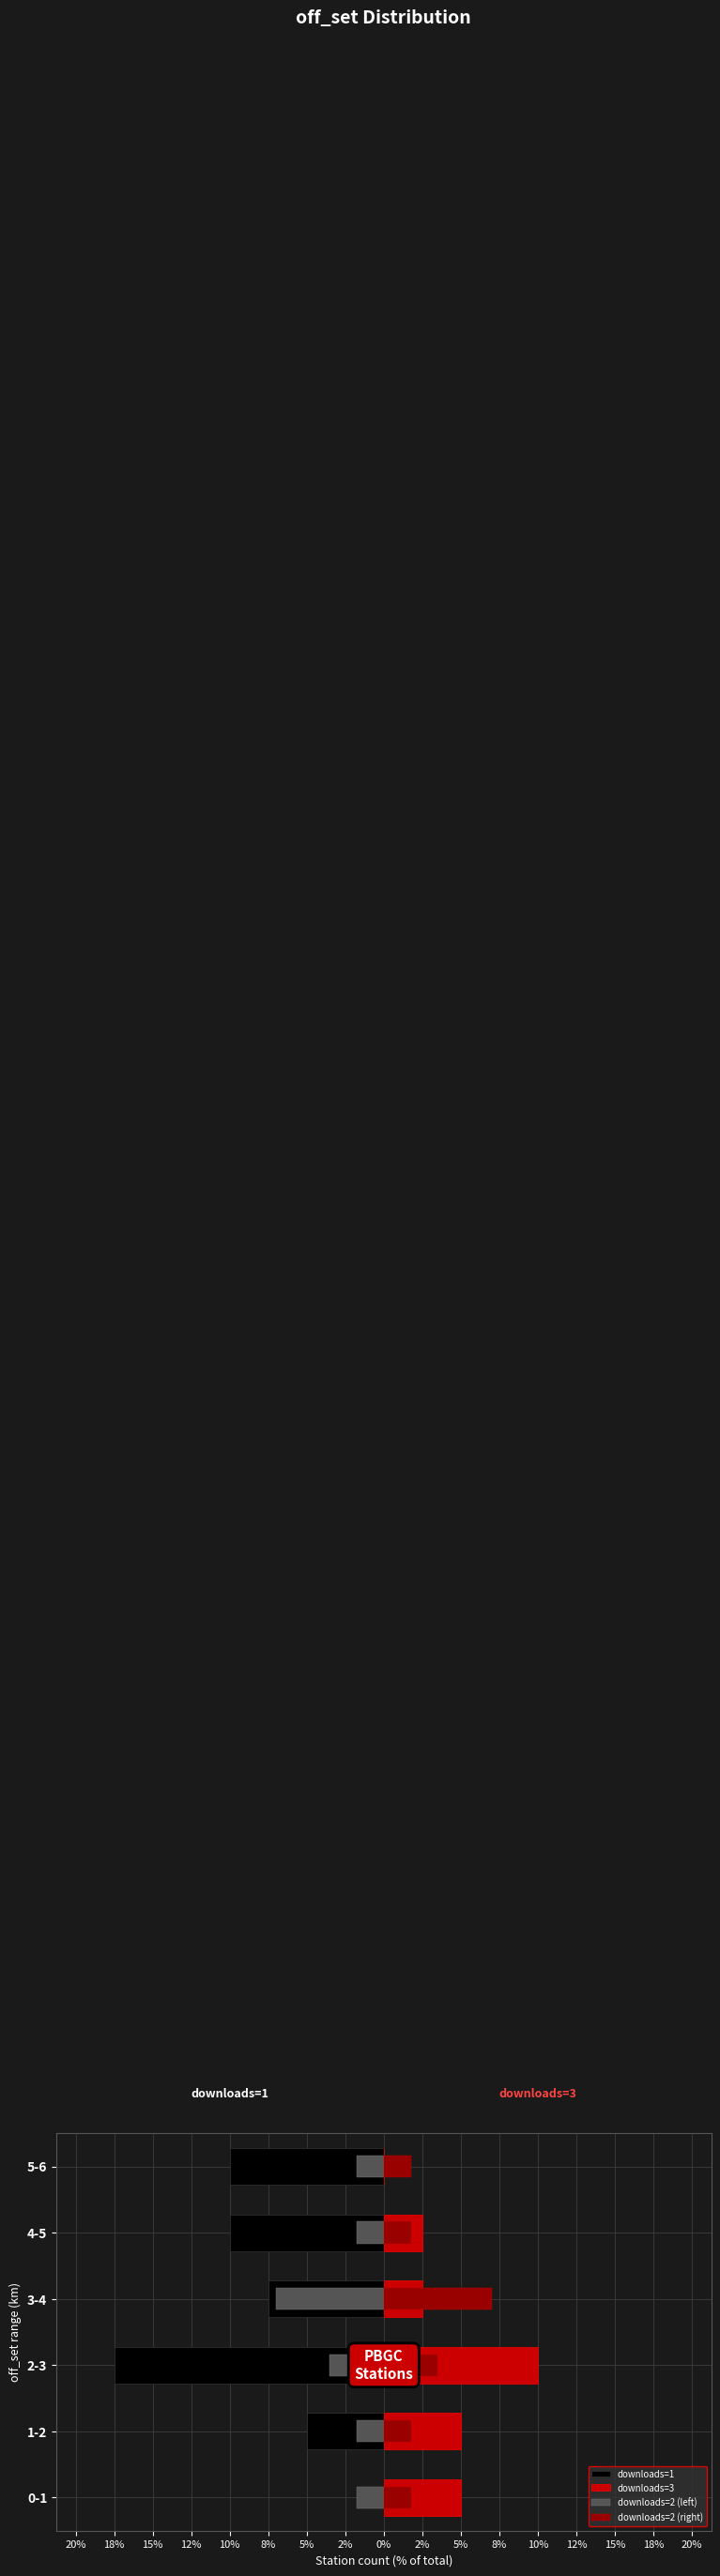

How many series are shown in this chart?

4